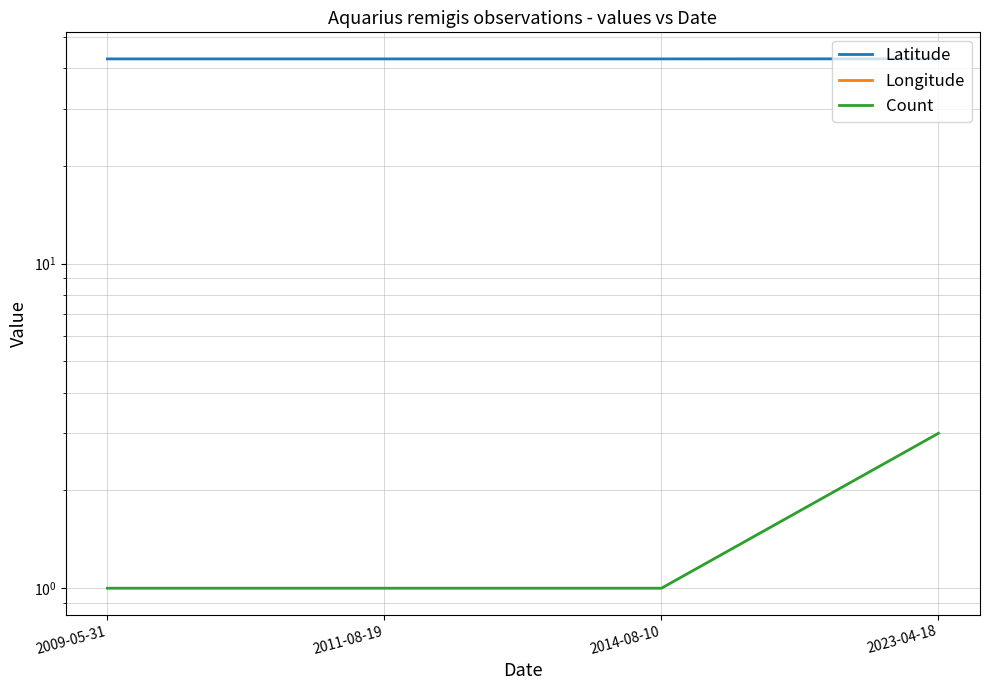

Reading left to right, transcribe all the data shown in this chart.

Latitude: 2009-05-31=42.7	2011-08-19=42.7	2014-08-10=42.7	2023-04-18=42.7
Longitude: 2009-05-31=-91.4	2011-08-19=-91.4	2014-08-10=-91.4	2023-04-18=-91.4
Count: 2009-05-31=1.0	2011-08-19=1.0	2014-08-10=1.0	2023-04-18=3.0